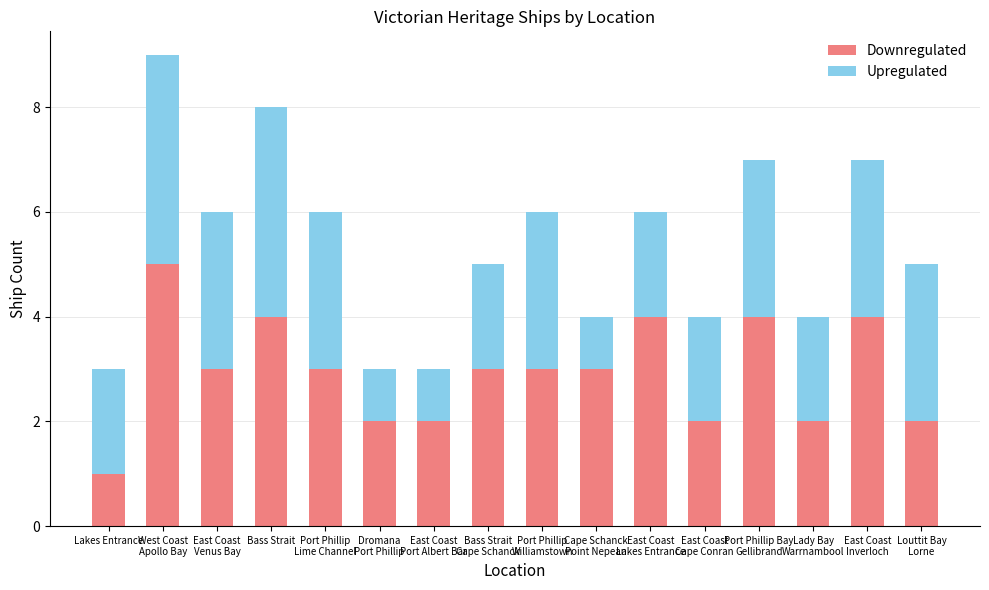

What is the highest value of the Downregulated series?

5